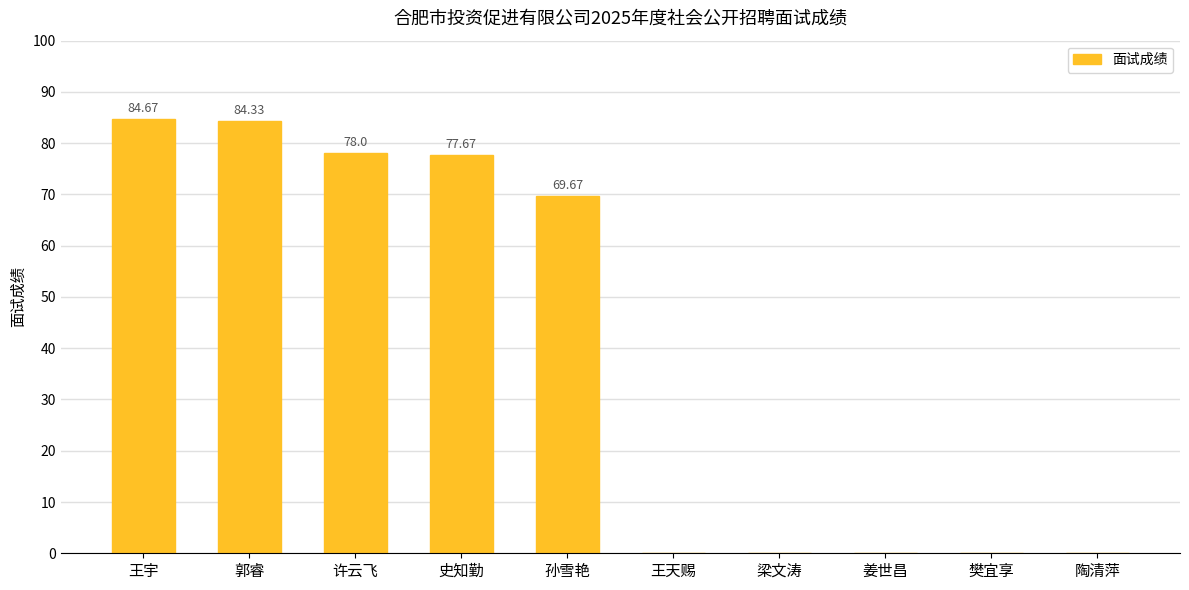

Count the number of data series in this chart.

1